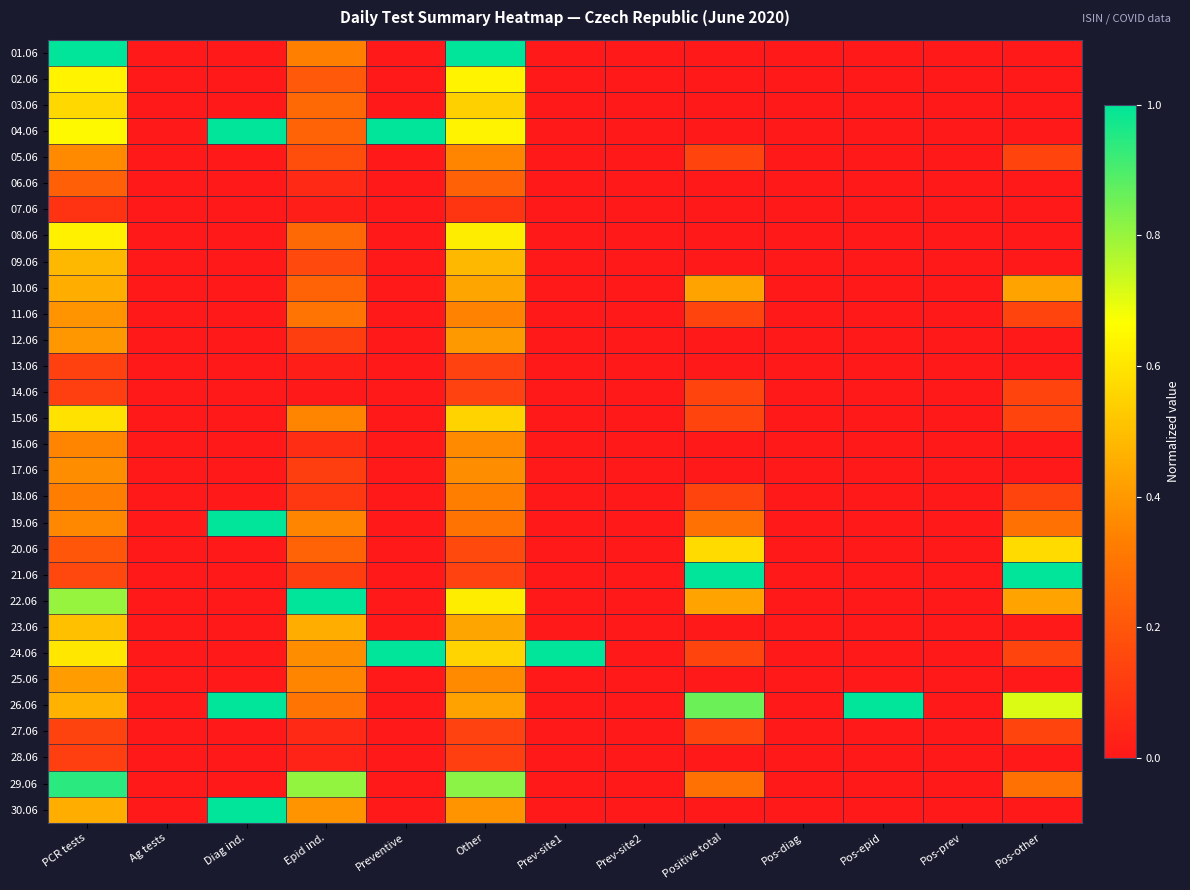

What is the greatest value displayed?

1.0